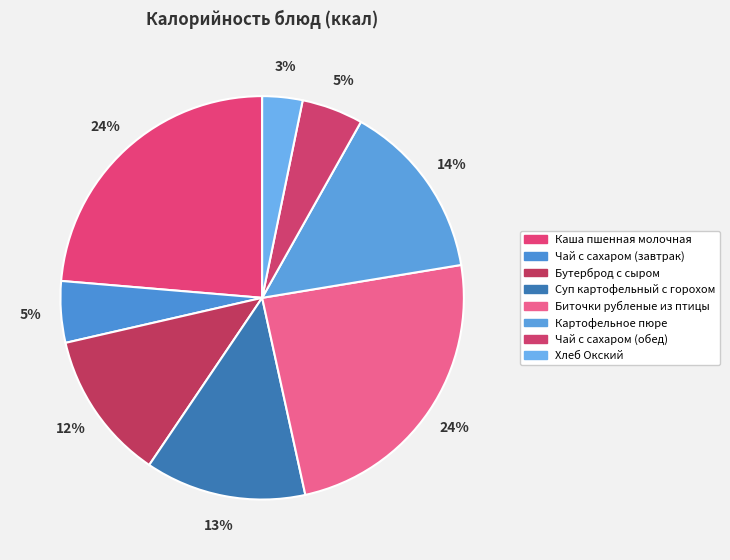

To the nearest percent, what is the combined percentage of Биточки рубленые из птицы and Бутерброд с сыром?

36%